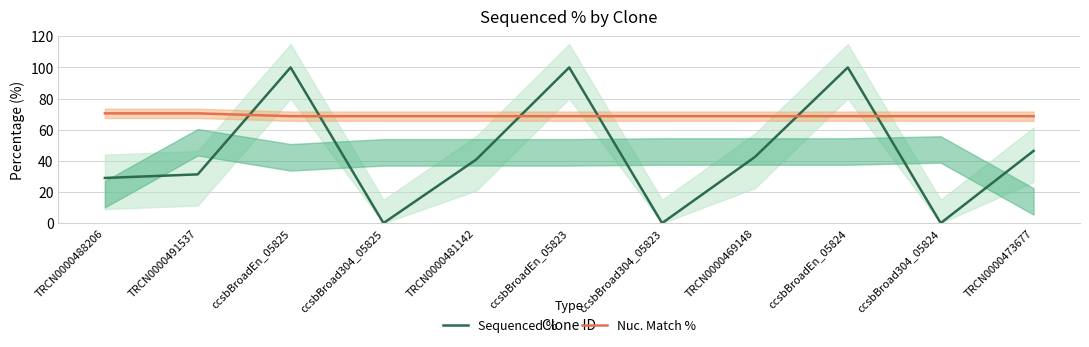

Rank the series by their maximum value, from highest to lowest.

Sequenced %, Nuc. Match %